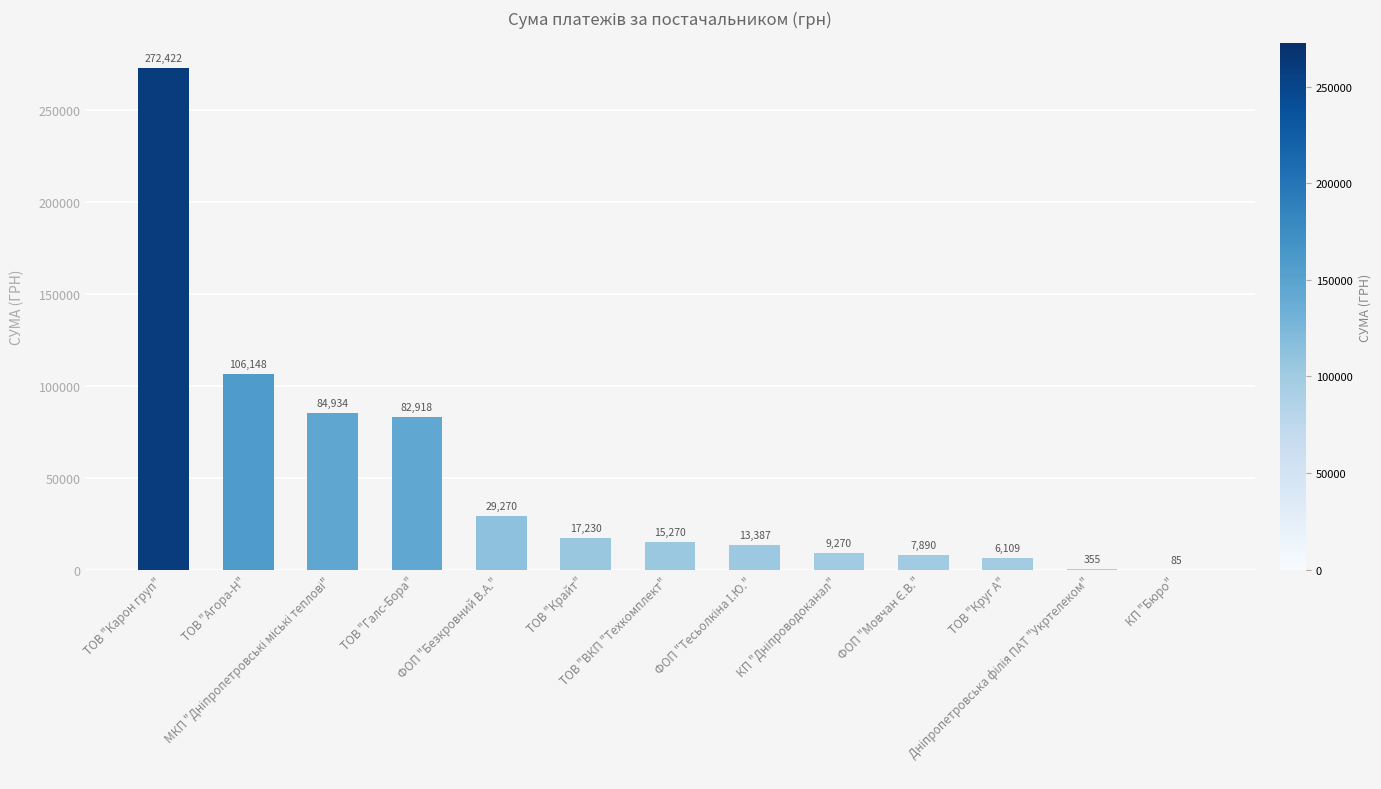

What is the maximum value shown in the chart?

272422.2